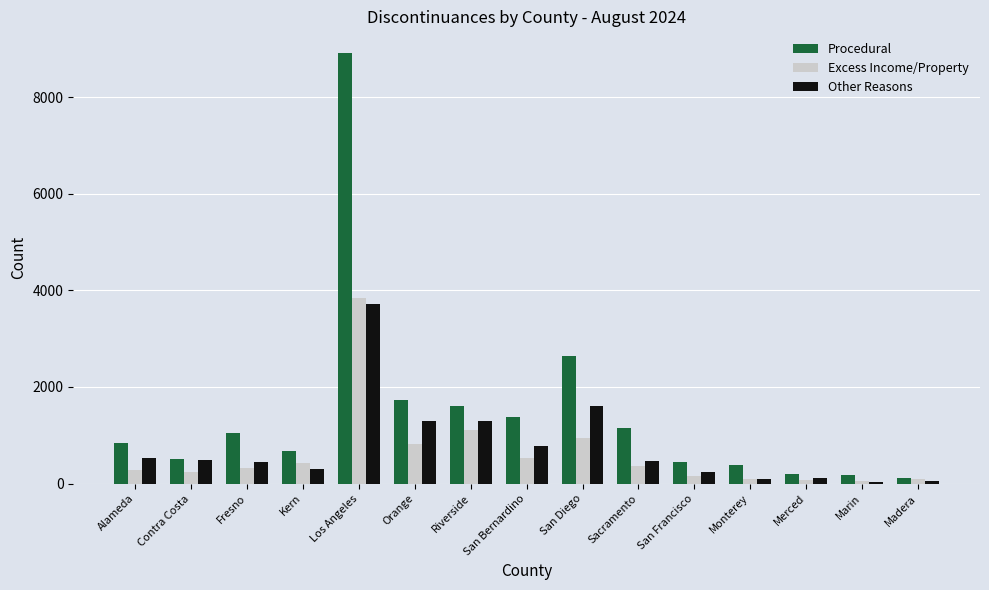

Is the value of Other Reasons at Sacramento greater than the value of Procedural at Riverside?

No